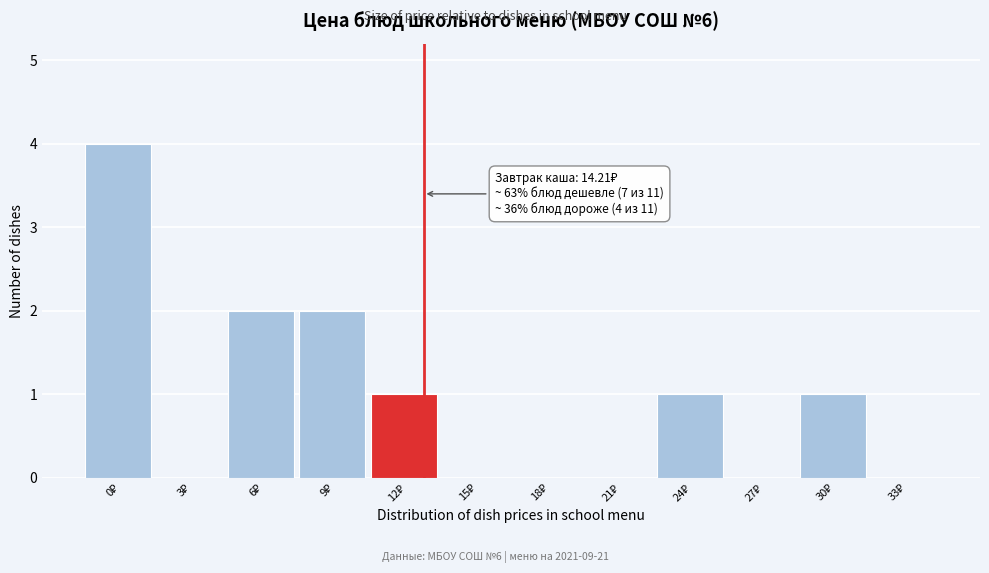

What is the greatest value displayed?

4